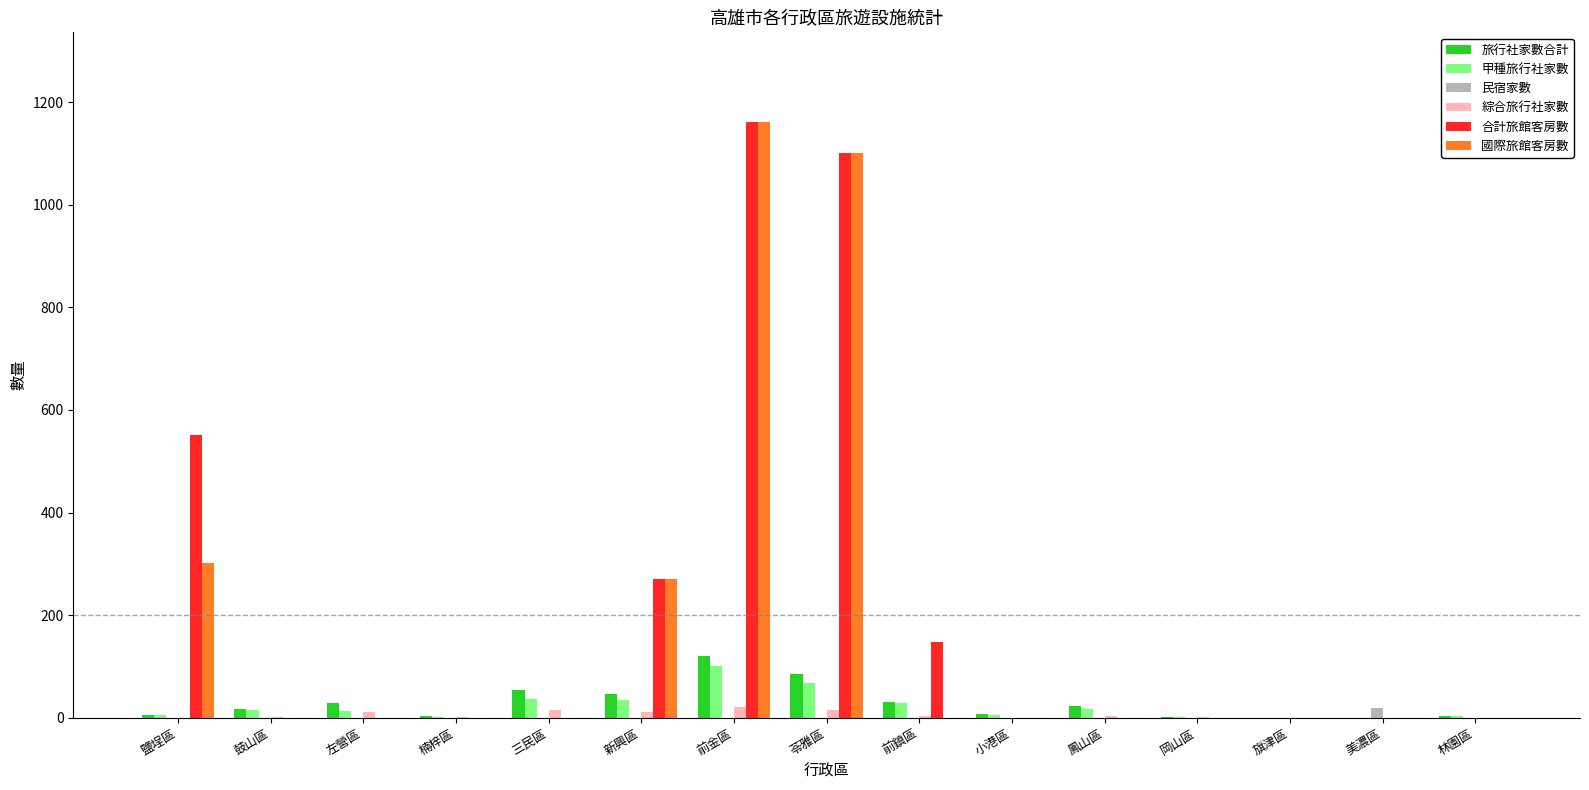

What is the highest value of the 甲種旅行社家數 series?

100